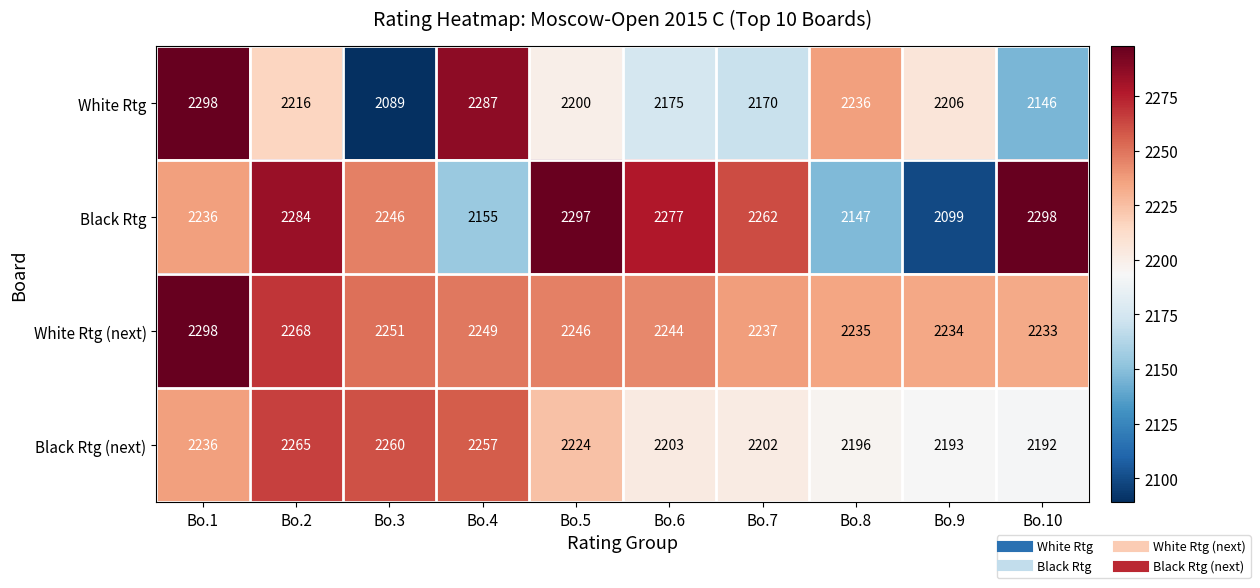

Which series has the largest total across all categories?

White Rtg (next)